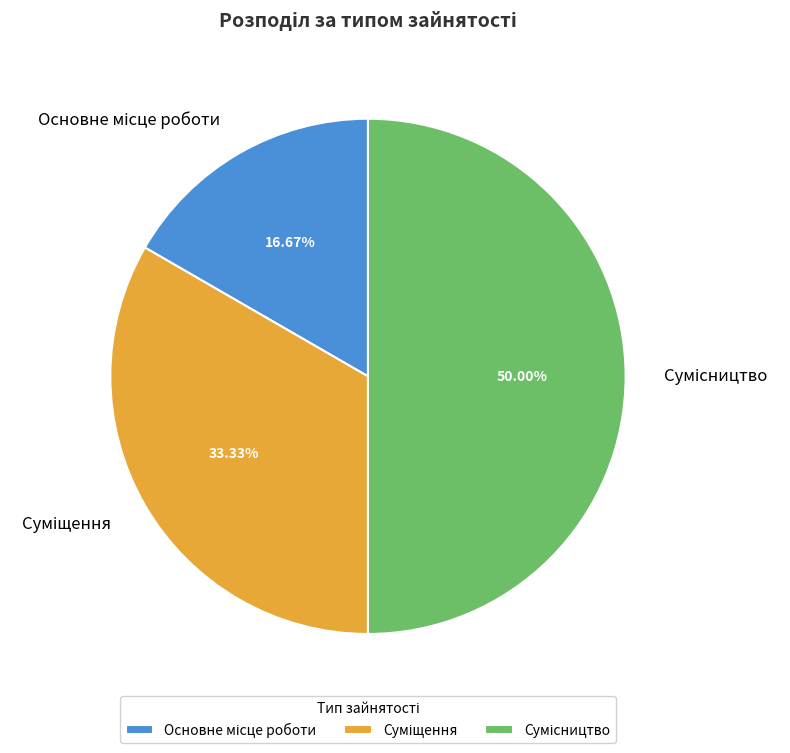

Is it true that Сумісництво is 50% of the pie?

True